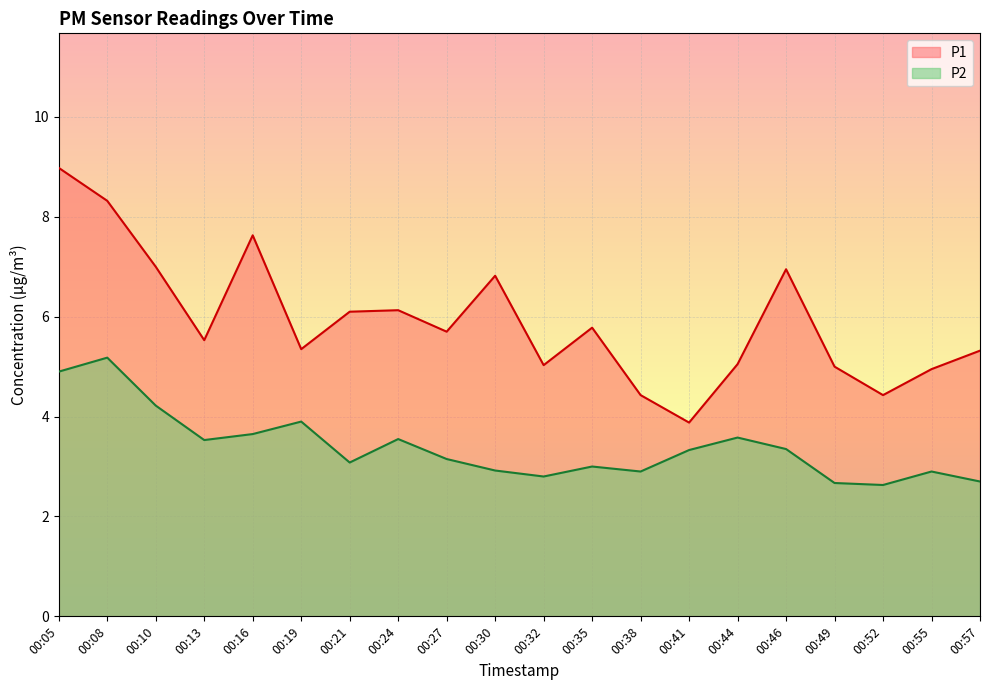

The P2 series shows 1.1 at 00:21. True or false?

False